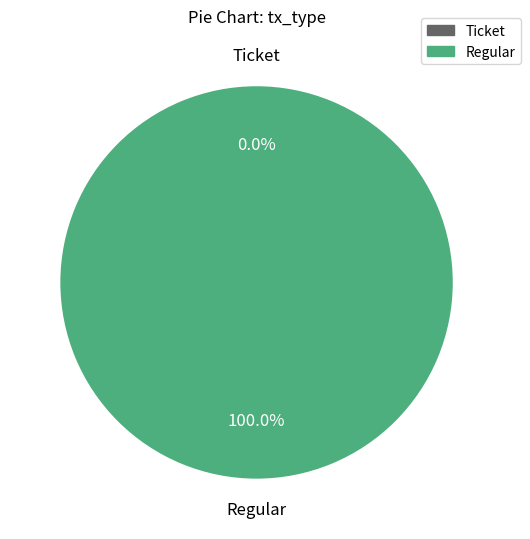

What is the change in value from Ticket to Regular?

+6